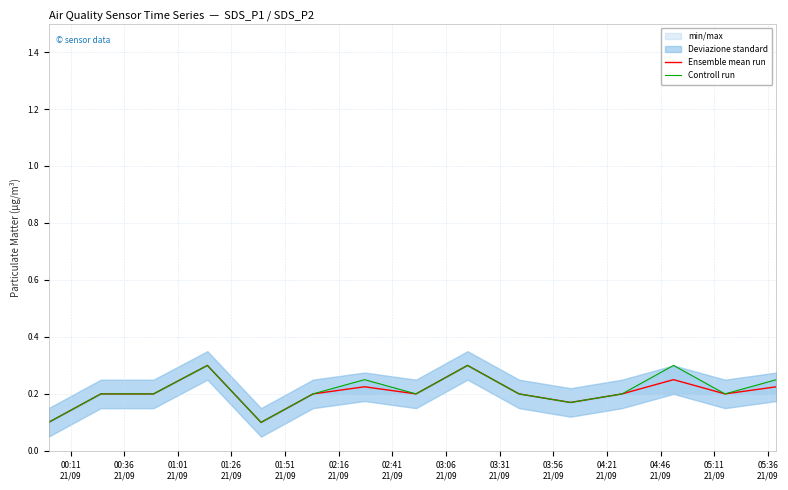

Which series has the largest range (max minus min)?

Ensemble mean run